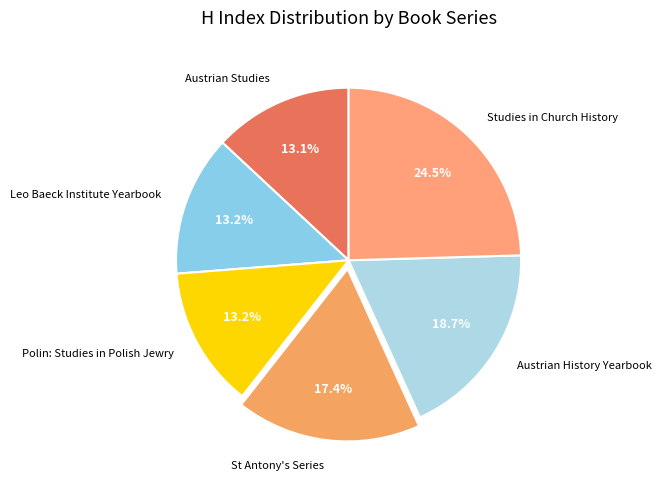

Is there any slice that represents more than half of the pie?

No